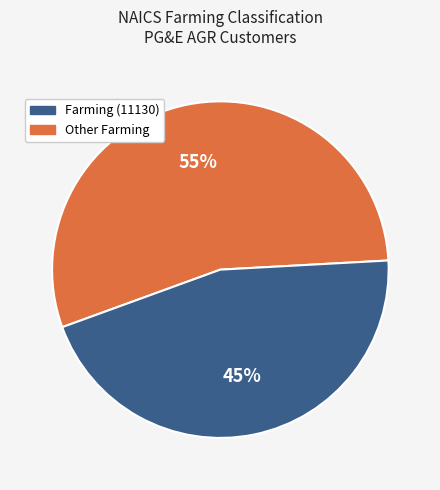

To the nearest percent, what is the average slice percentage?

50%